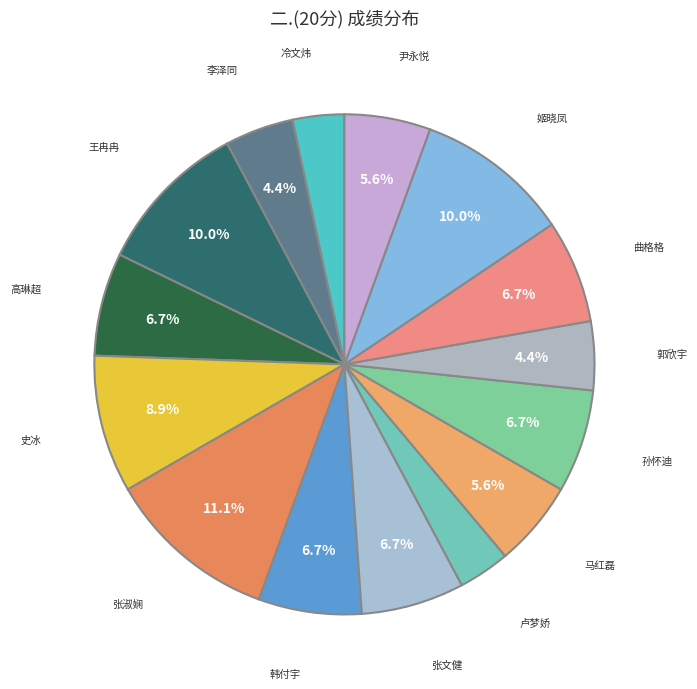

Count the number of slices in the pie.

15